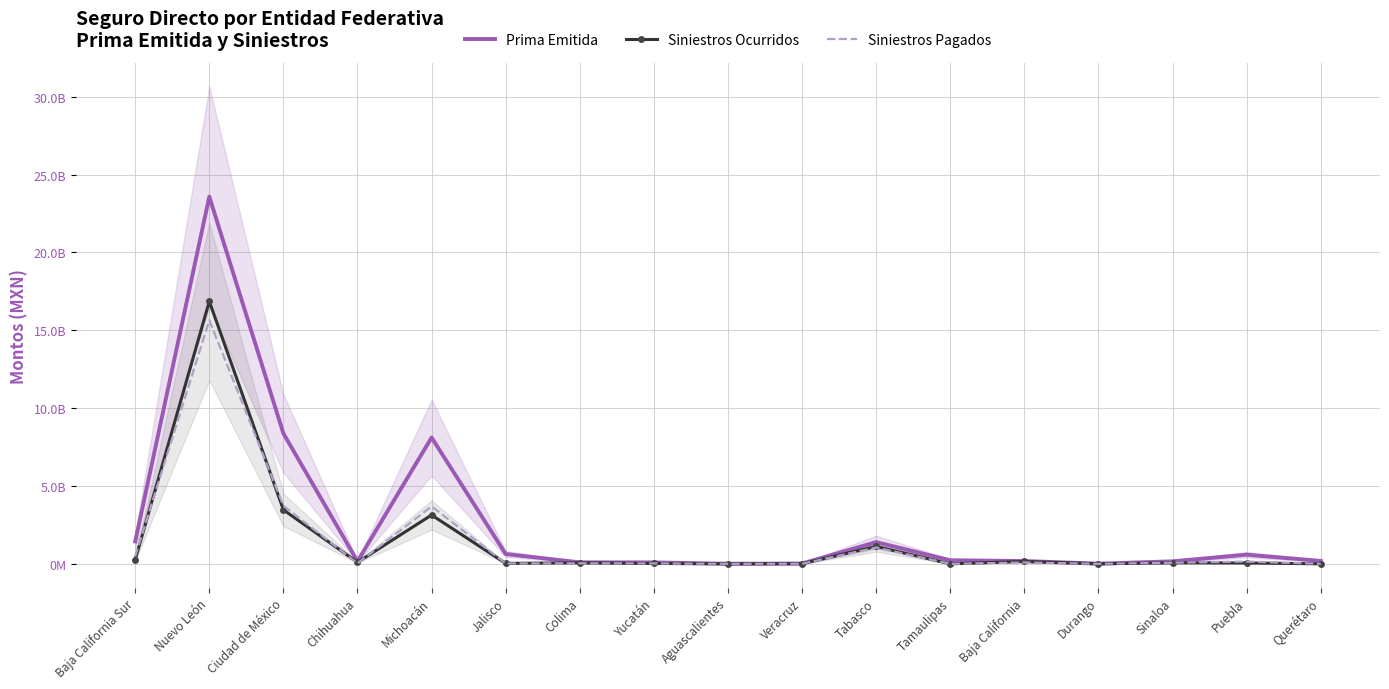

Which series has the largest total across all categories?

Prima Emitida